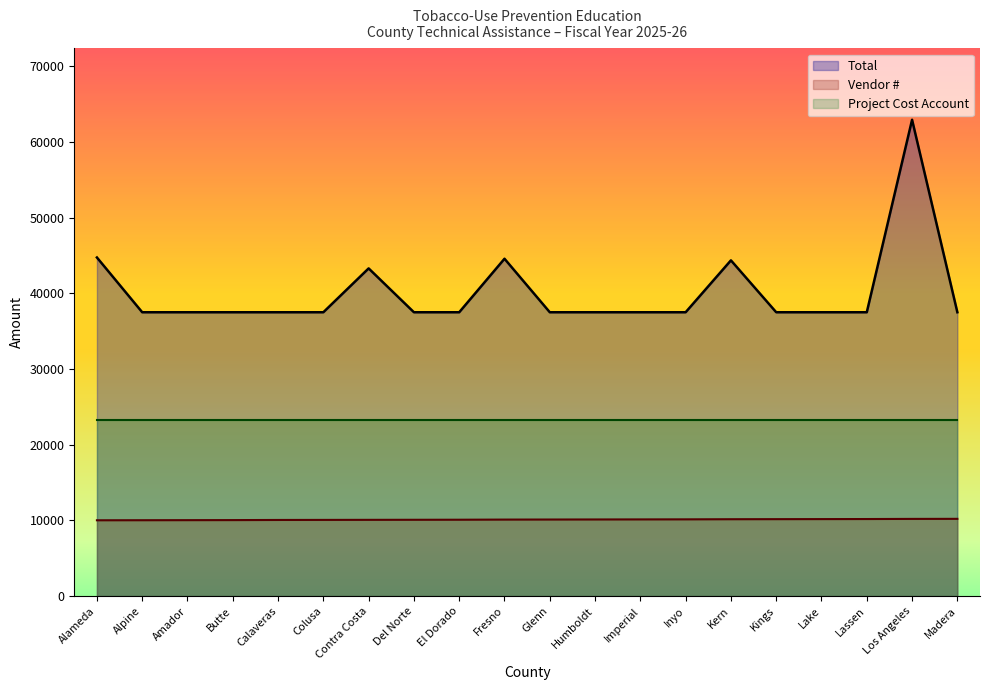

The value of Total at Amador is 60465. True or false?

False